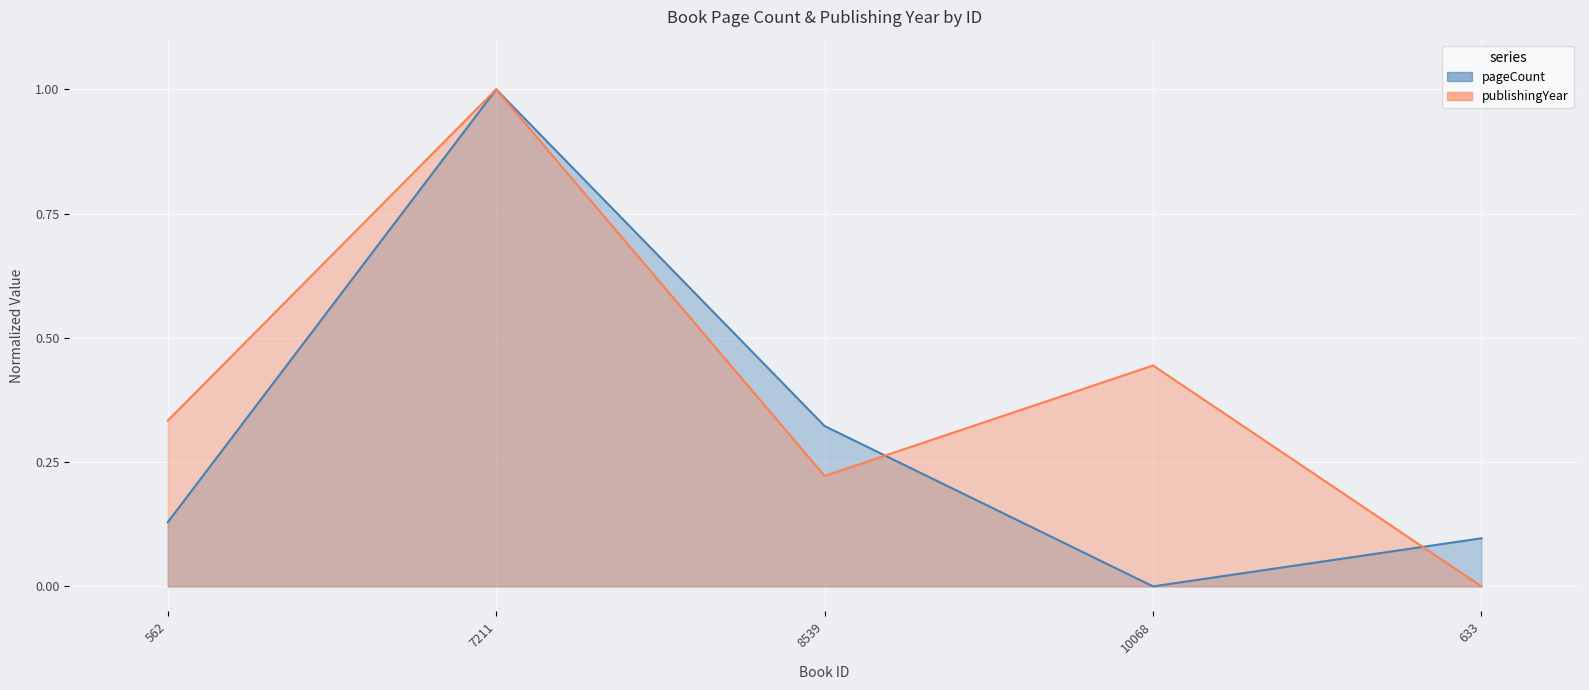

At which label does pageCount reach its peak?

7211